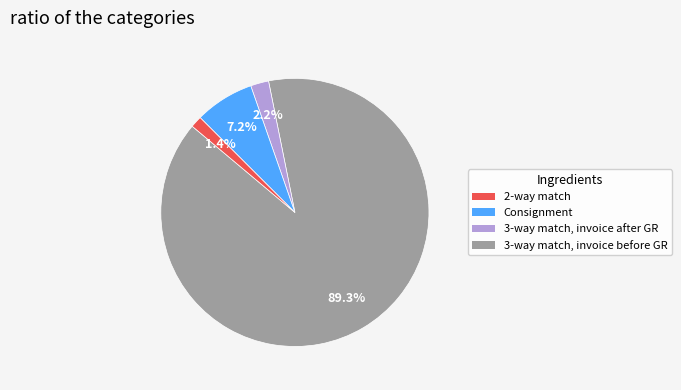

Is there any slice that represents more than half of the pie?

Yes